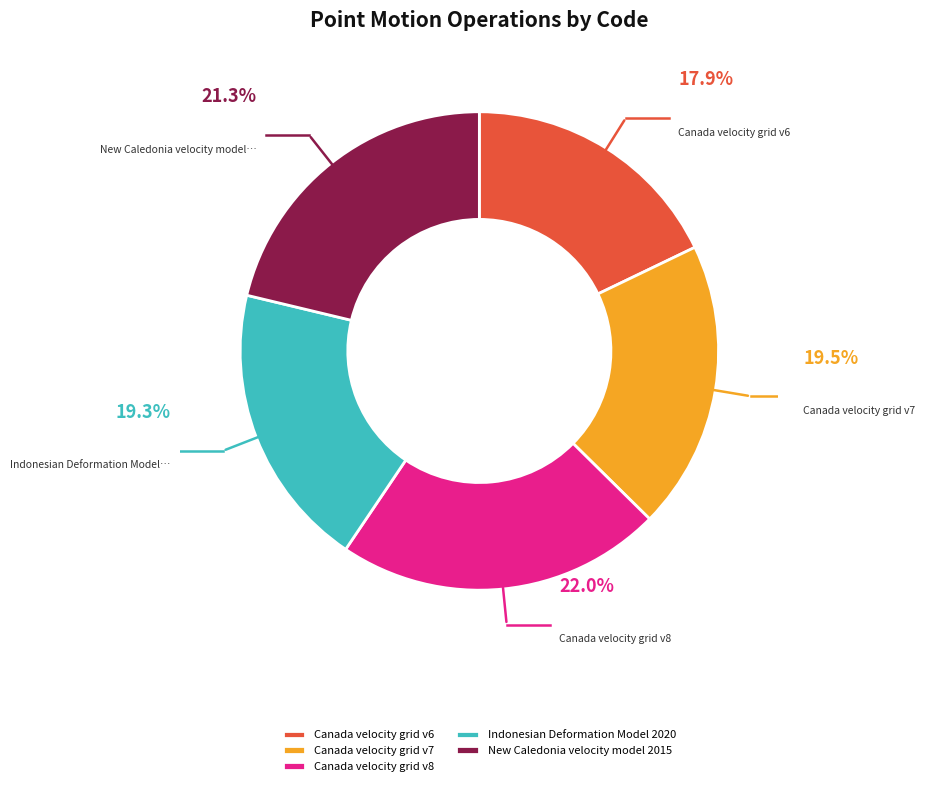

To the nearest percent, what is the average slice percentage?

20%